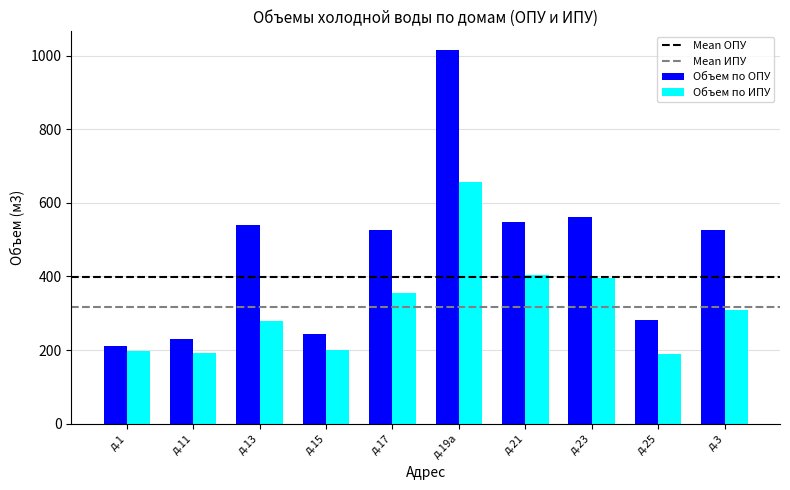

What is the label of the 6th bar from the right?

д.17